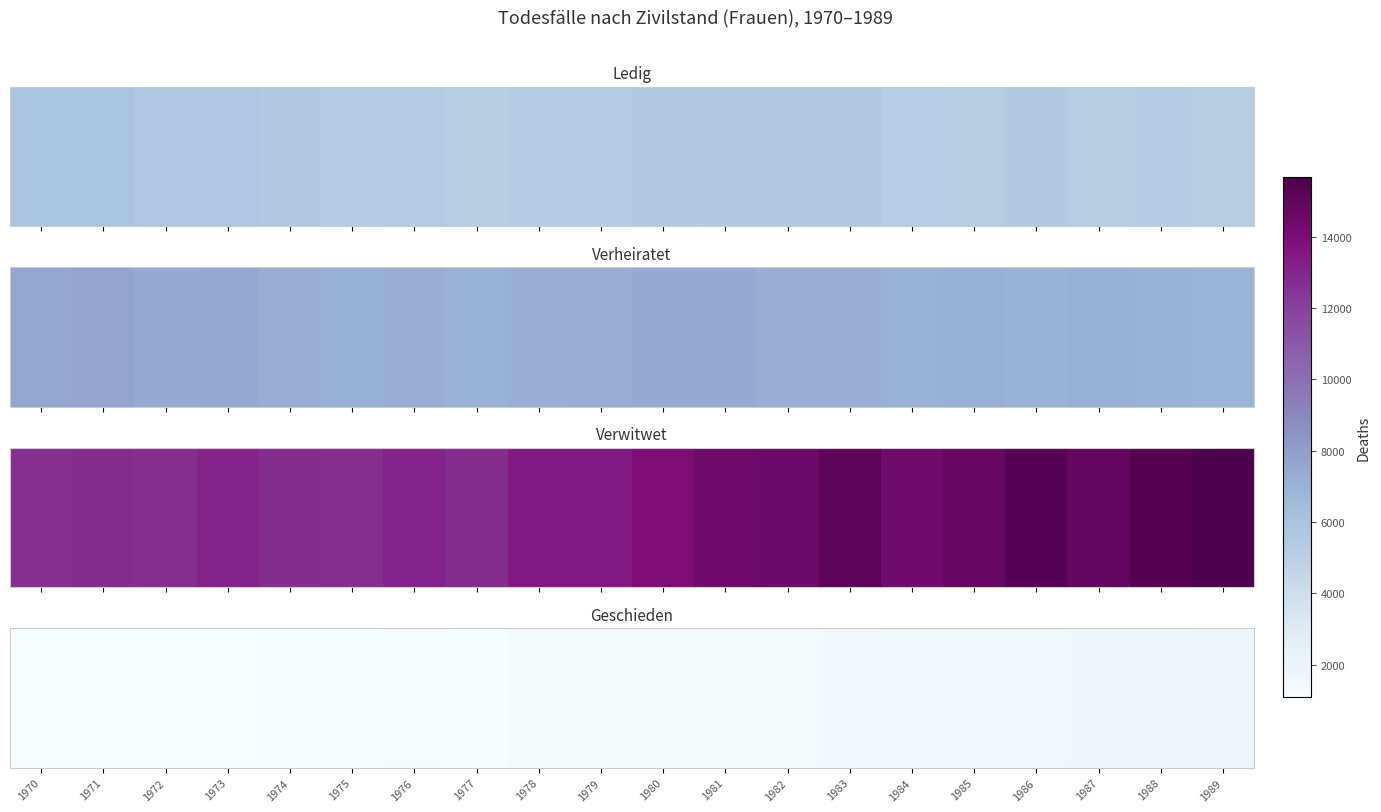

What is the minimum value shown in the chart?

1091